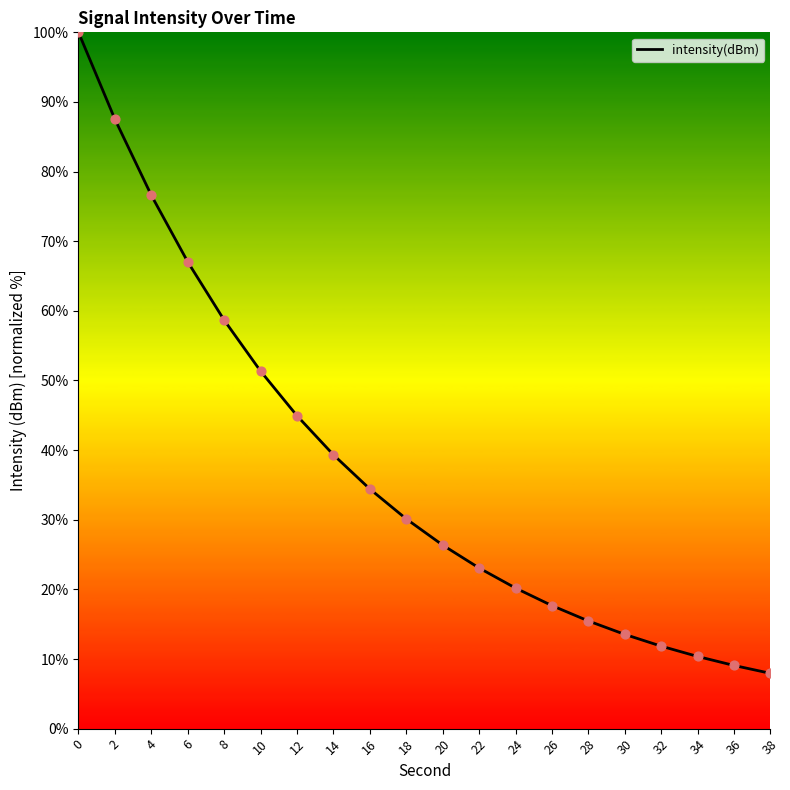

Between 8 and 28, which is larger?

8